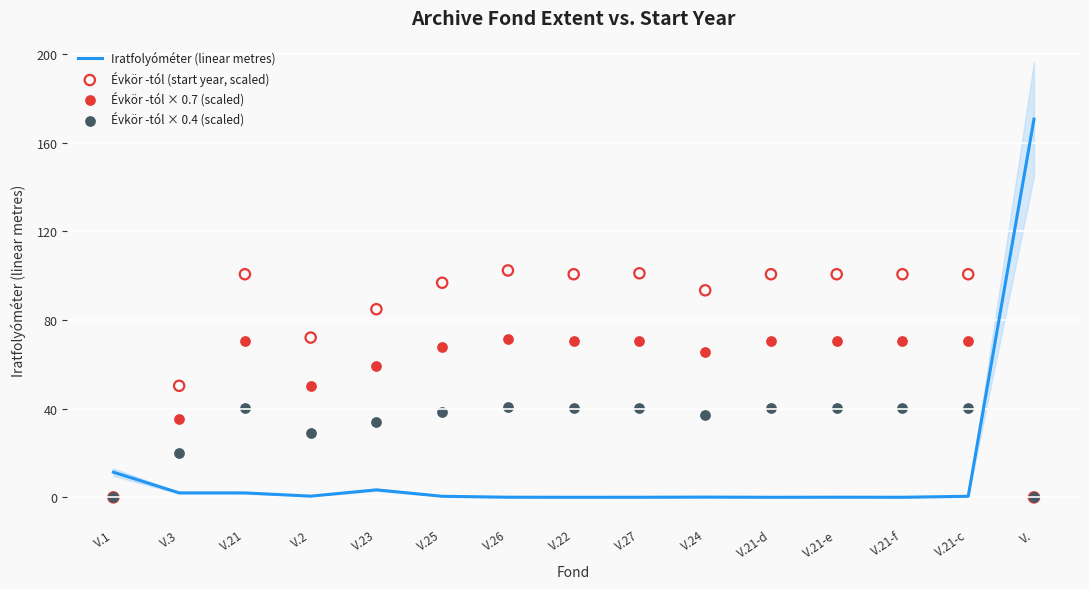

Is the value of Évkör -tól × 0.7 (scaled) at V.2 greater than the value of Iratfolyóméter (linear metres) at V.25?

Yes